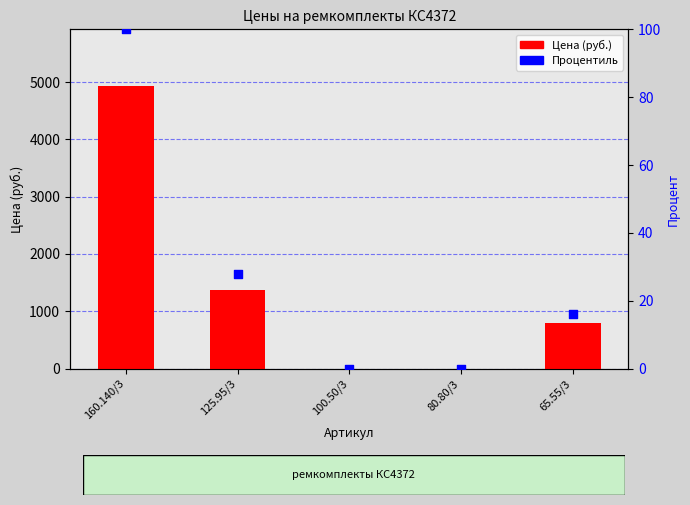

What are all the series names shown in the legend?

Цена (руб.), Процентиль